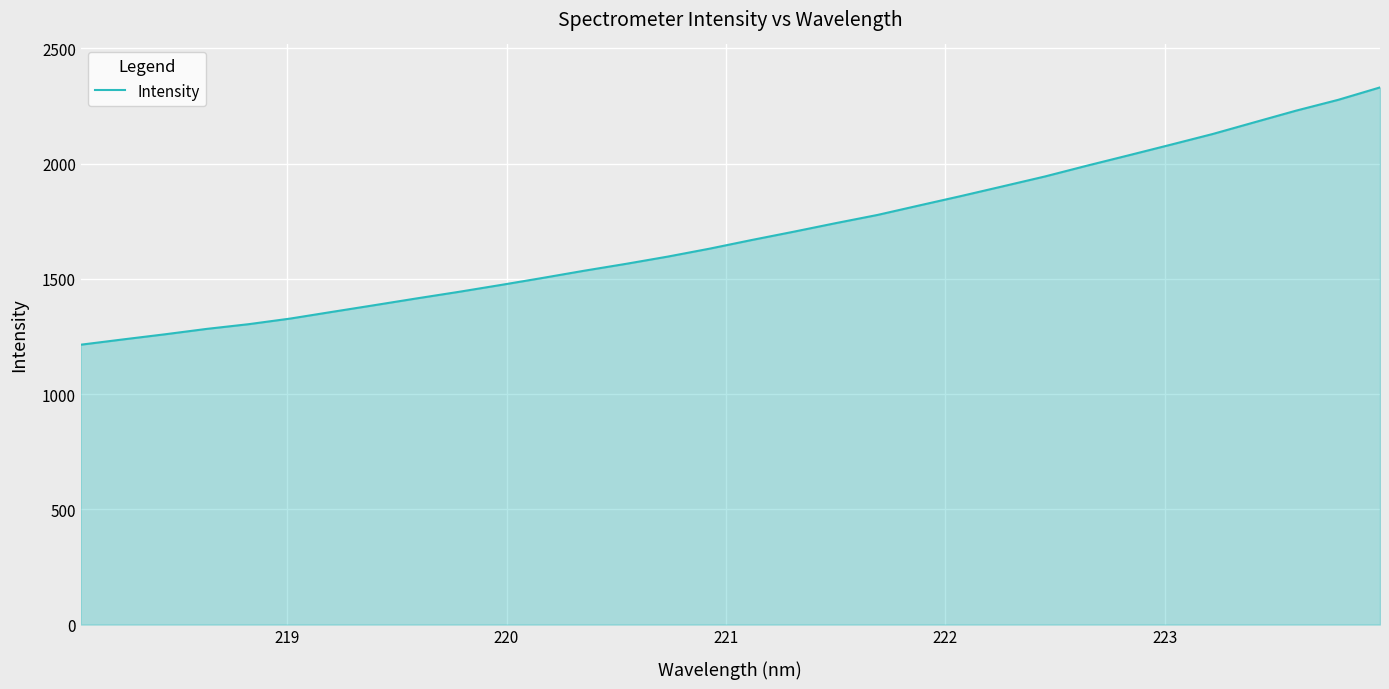

What is the greatest value displayed?

2330.8